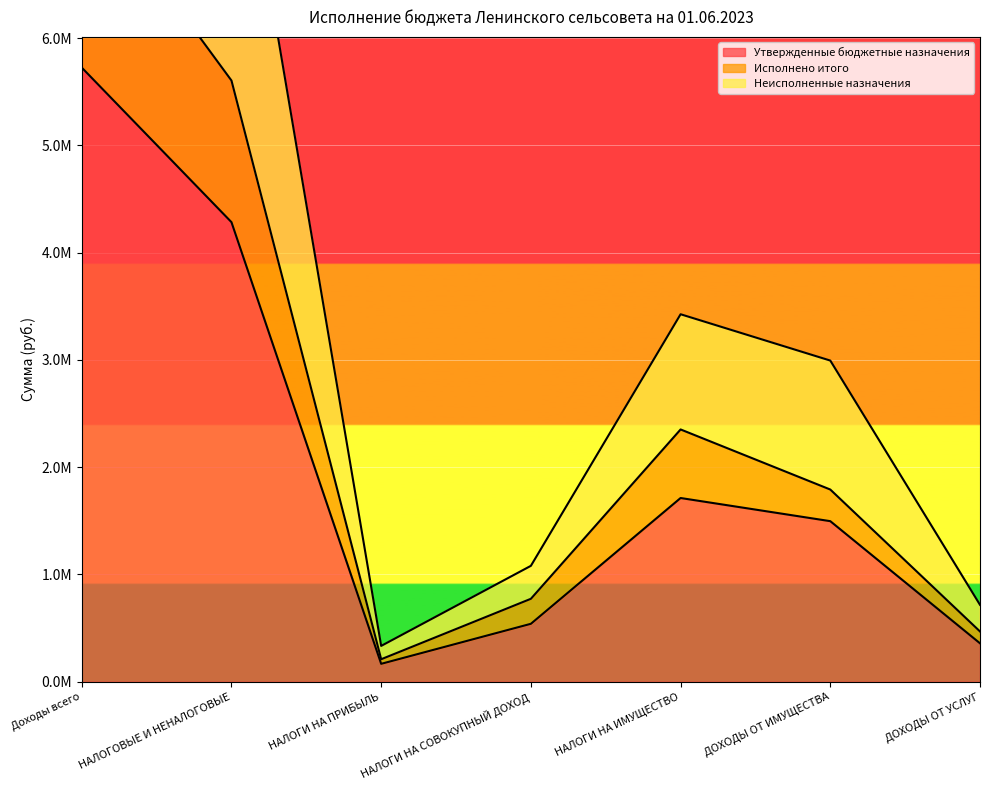

What position from the left is НАЛОГИ НА ИМУЩЕСТВО?

5